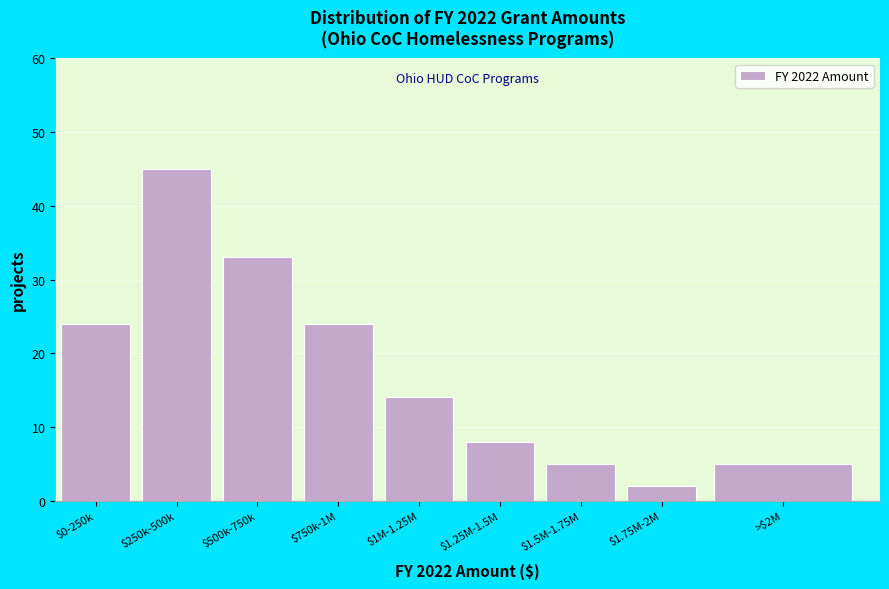

Reading left to right, what are all the values shown in this chart?

24	45	33	24	14	8	5	2	5